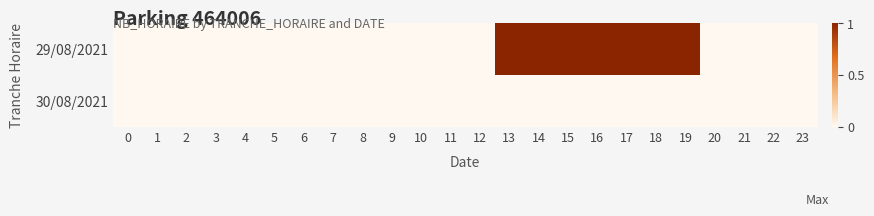

Which series has the widest spread of values?

row_0